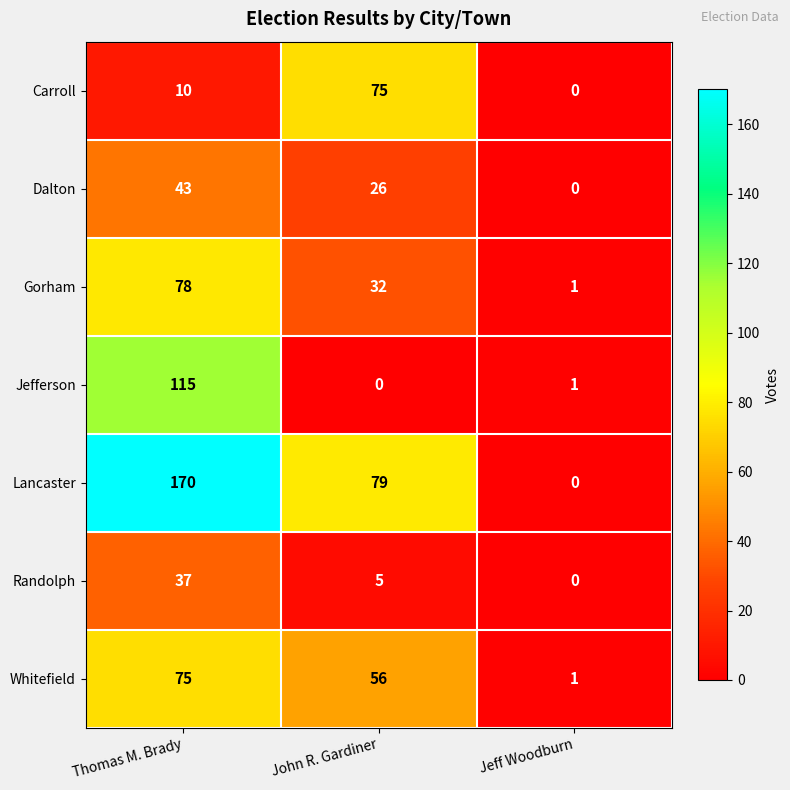

What is the difference between the maximum and second lowest values in the Dalton series?

17